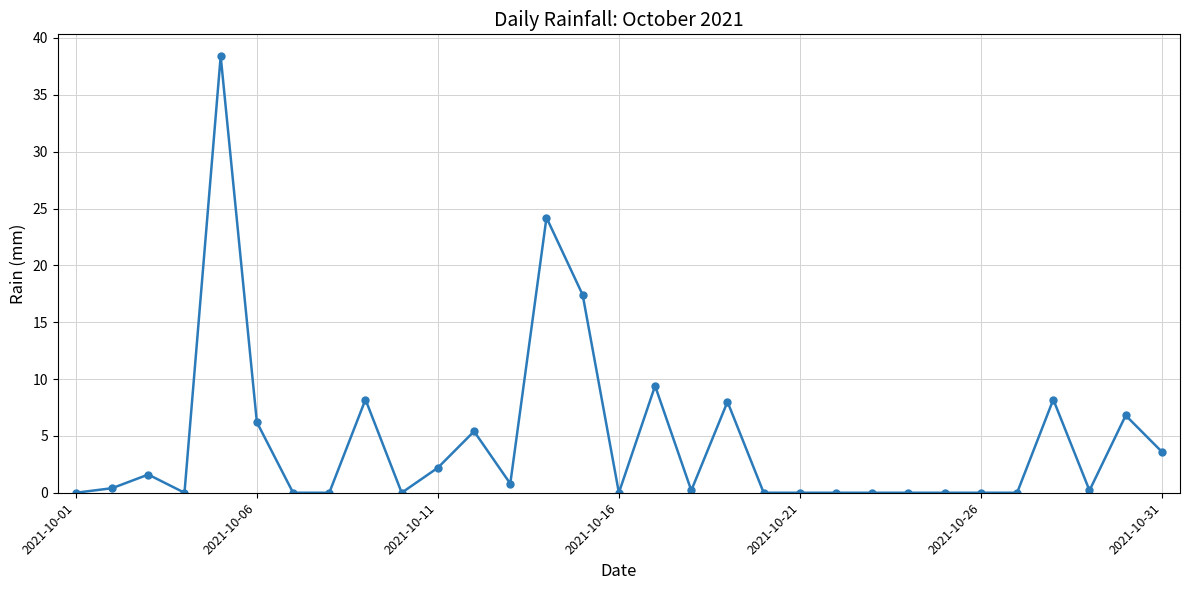

What is the greatest value displayed?

38.4